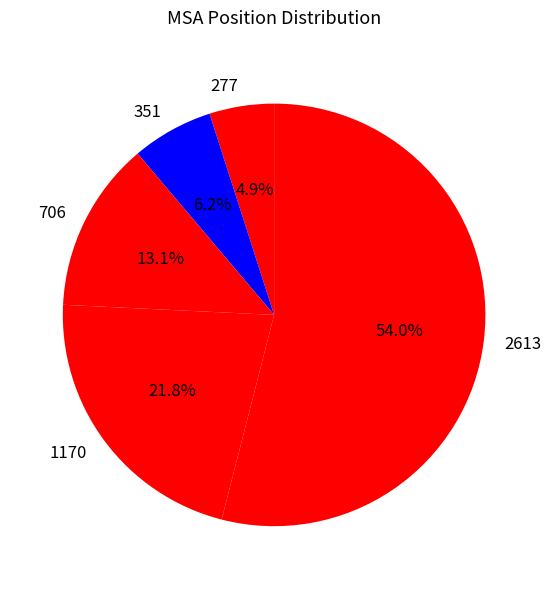

Which slice represents more than half of the pie?

2613